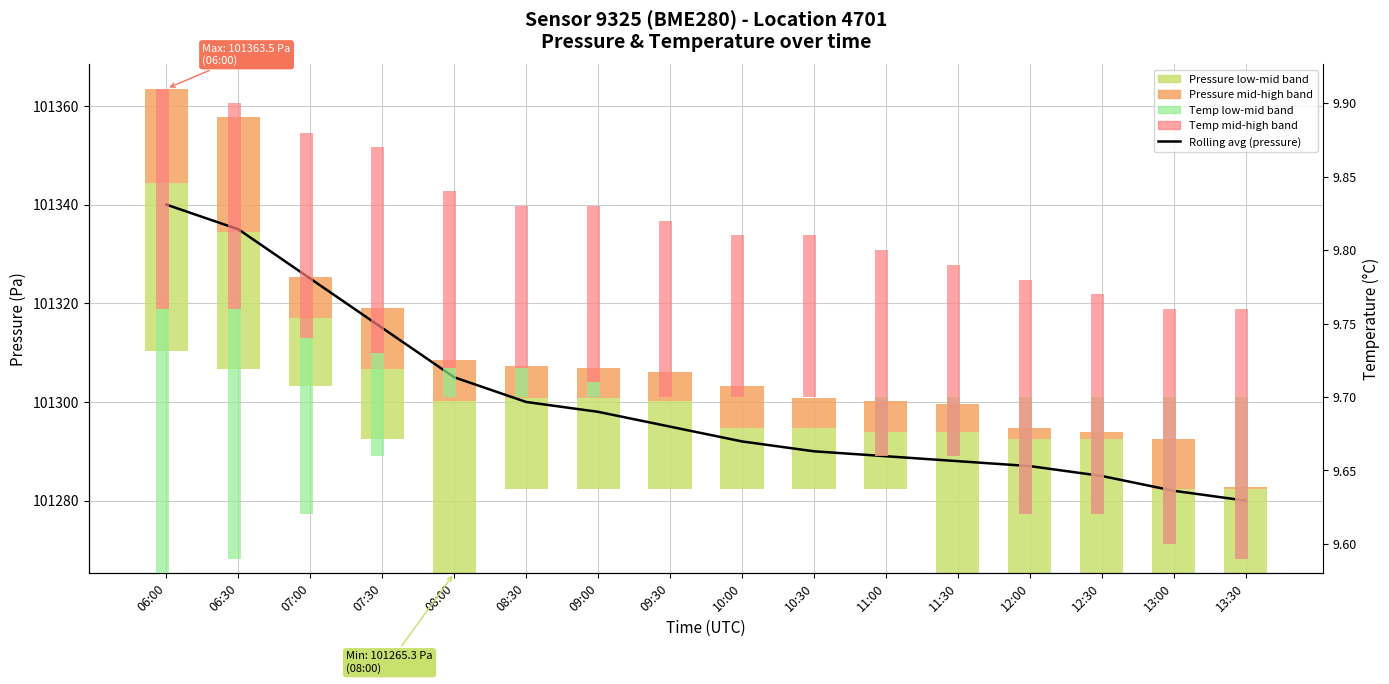

What is the spread (max minus min) of values at 12:00?

101287.1